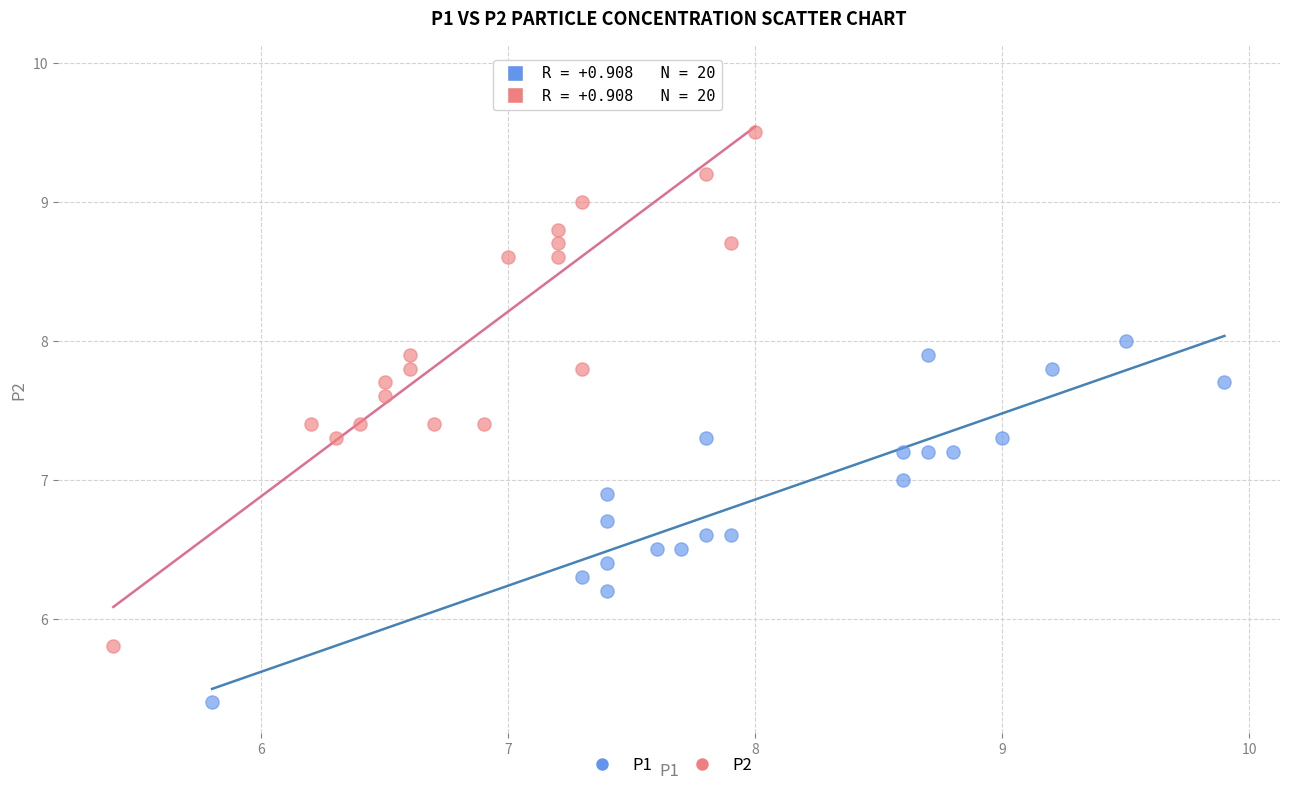

Which series contains the lowest Y value?

P1